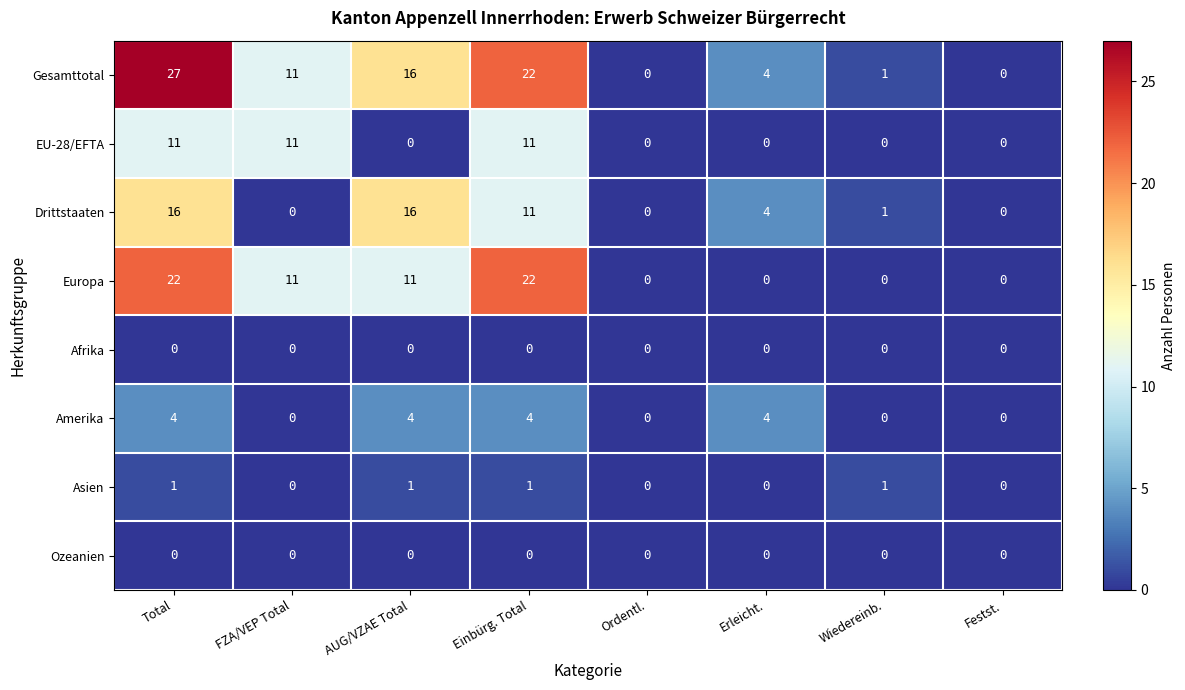

Which series changed the most between Total and Wiedereinb.?

Gesamttotal